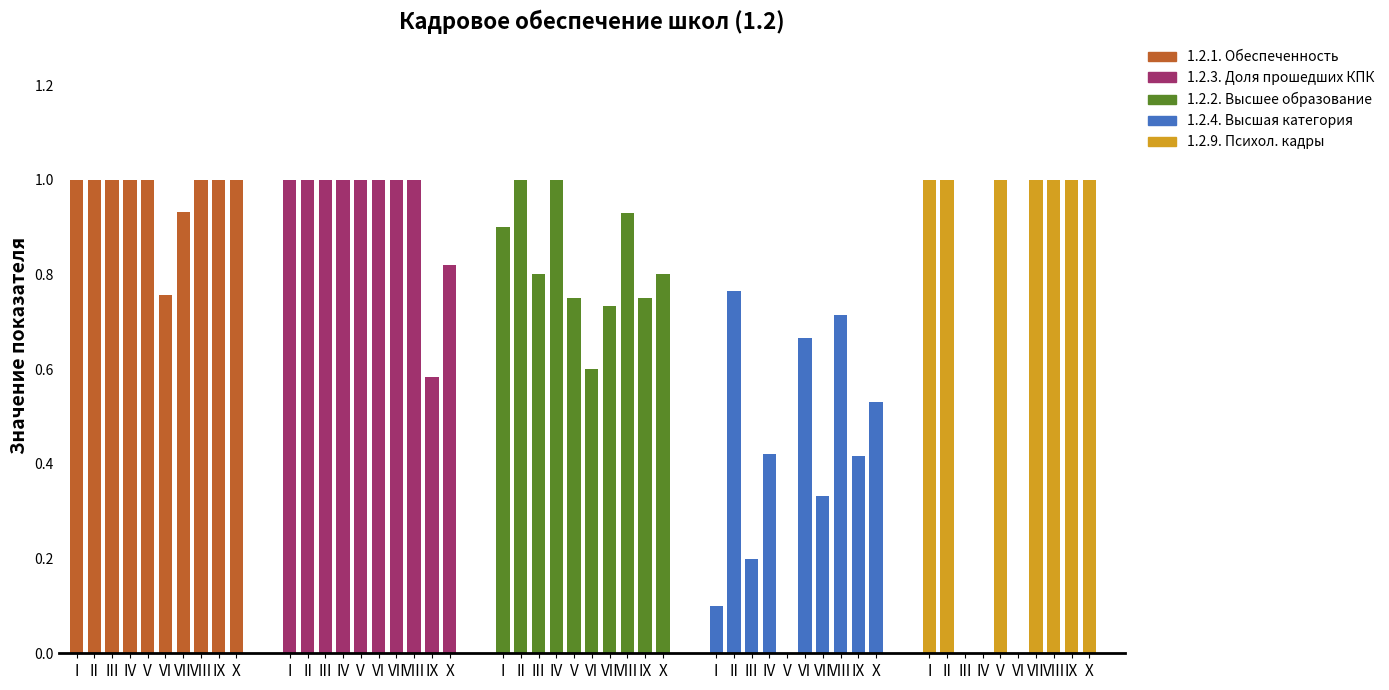

What is the difference between the highest and lowest values at VII?

0.7